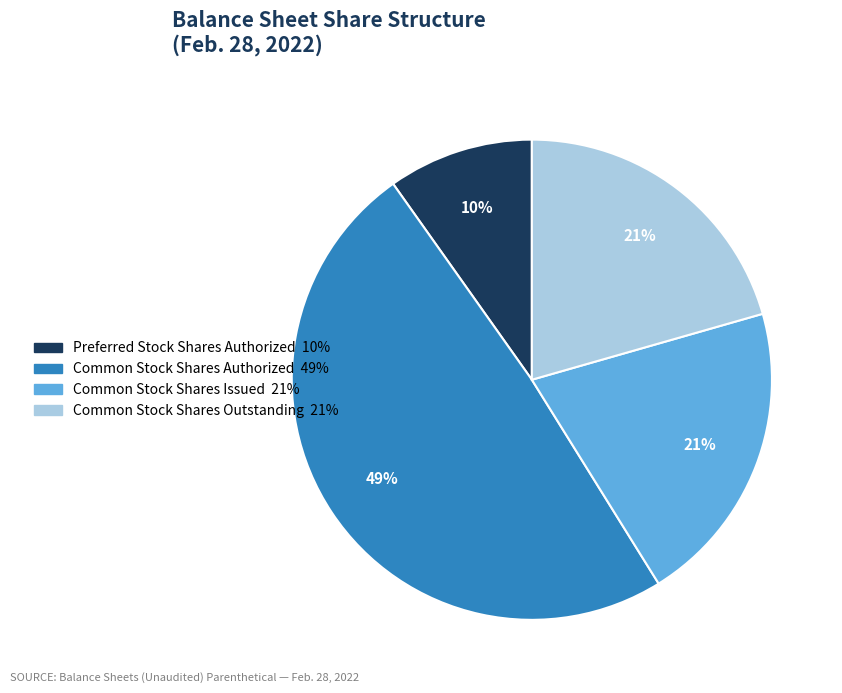

Which has a higher value, Common Stock Shares Authorized or Common Stock Shares Outstanding?

Common Stock Shares Authorized